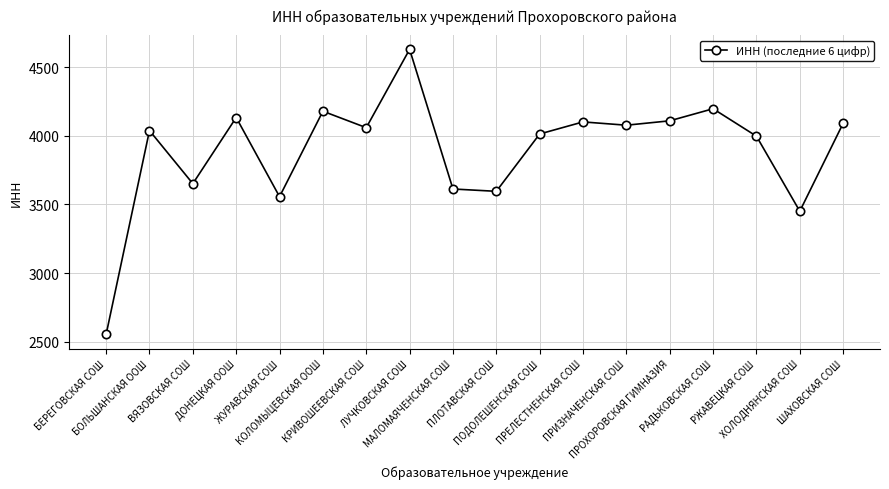

How many interior local valleys (lower than both neighbors) does the data have?

6